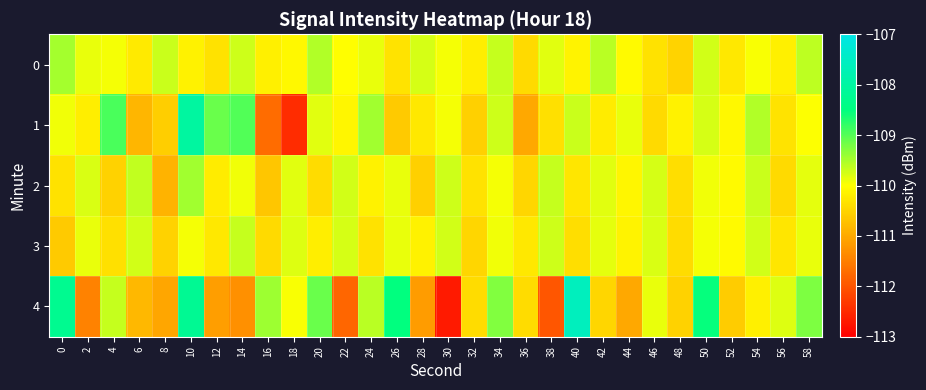

At 42, list the series in order from smallest to largest.

4, 1, 3, 2, 0